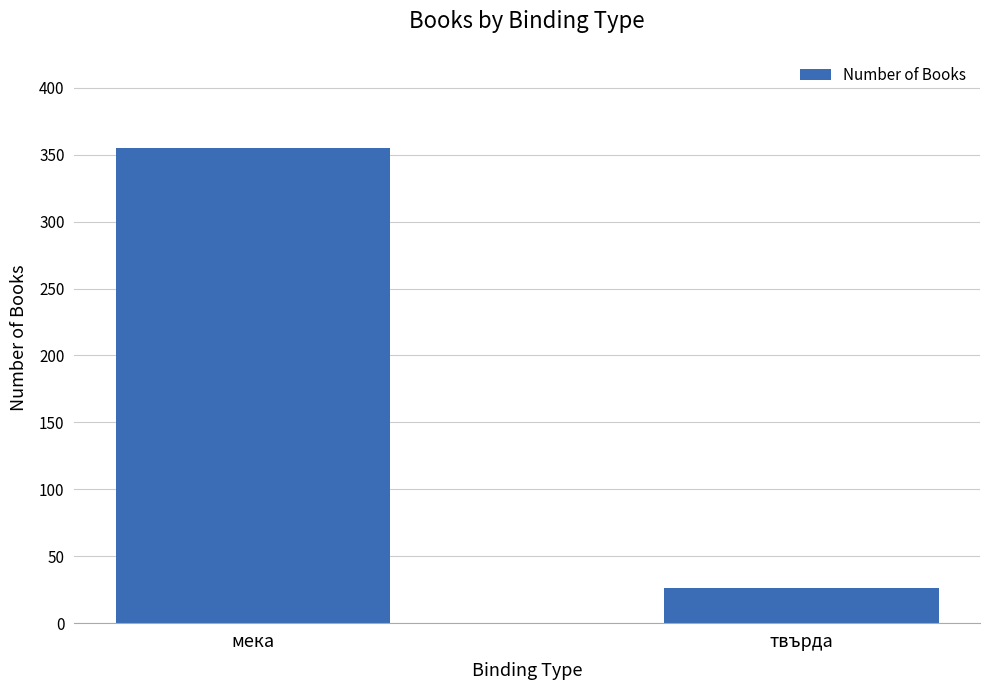

True or false: the data shows 26 at твърда.

True